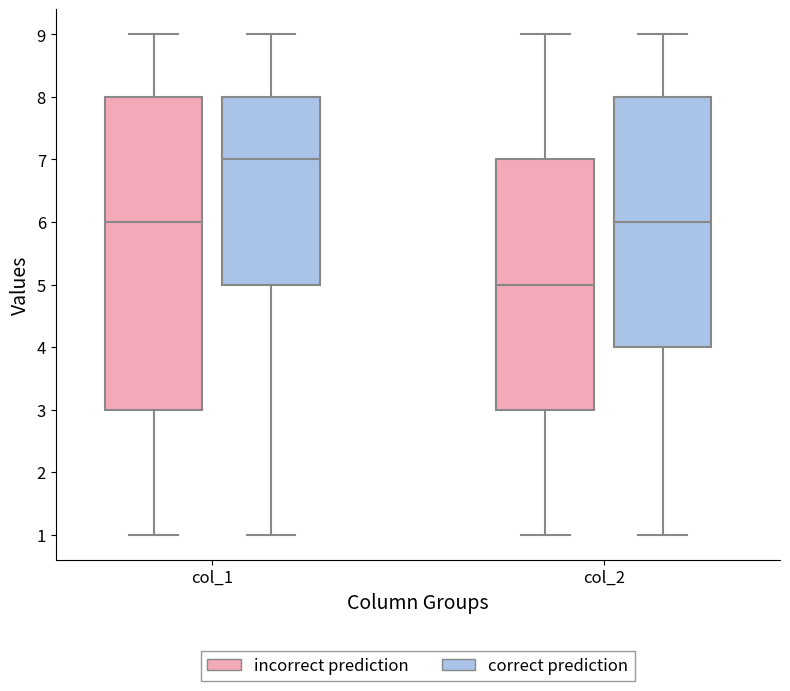

Which box is the tallest, from its lower edge to its upper edge?

col_1 (incorrect prediction)